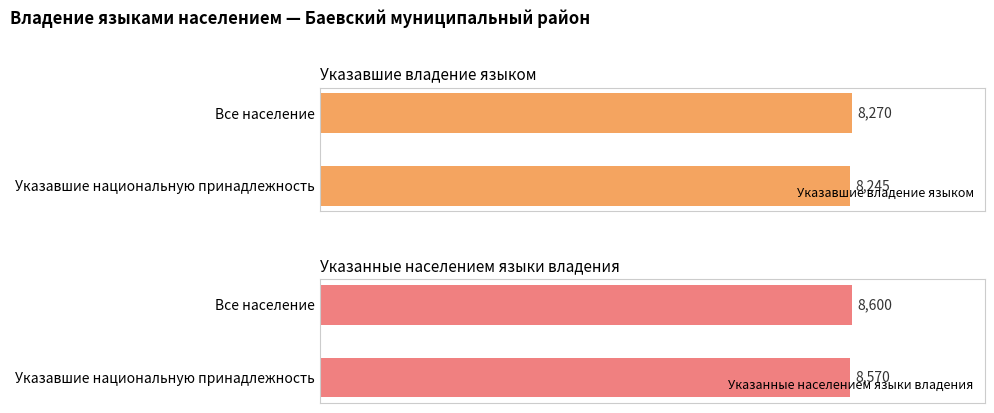

What is the sum of all Указавшие владение языком values?

16515